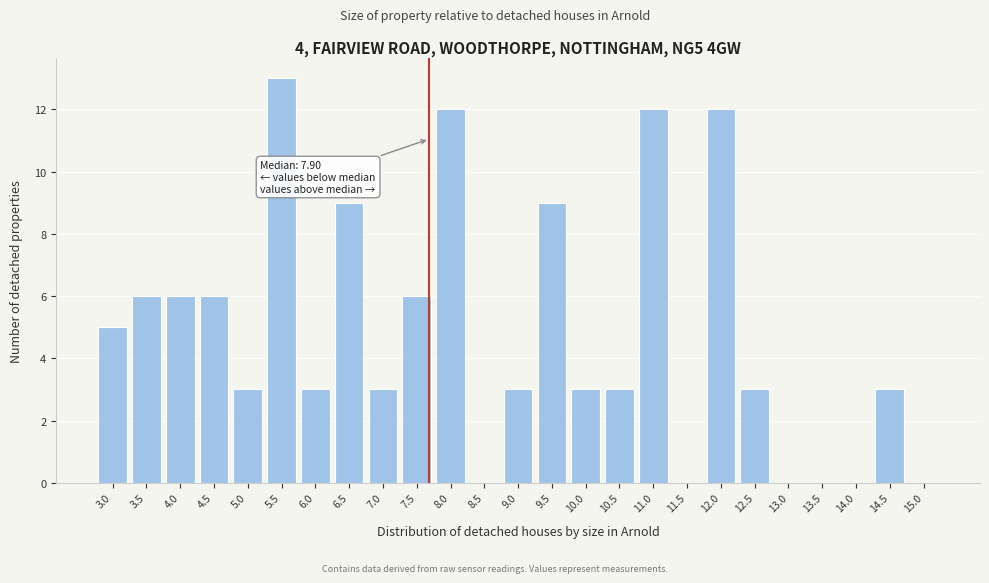

Reading left to right, list all the values displayed in this chart.

3.0=5	3.5=6	4.0=6	4.5=6	5.0=3	5.5=13	6.0=3	6.5=9	7.0=3	7.5=6	8.0=12	8.5=0	9.0=3	9.5=9	10.0=3	10.5=3	11.0=12	11.5=0	12.0=12	12.5=3	13.0=0	13.5=0	14.0=0	14.5=3	15.0=0